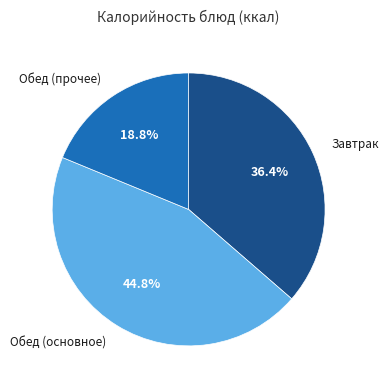

Is there any slice that represents more than half of the pie?

No